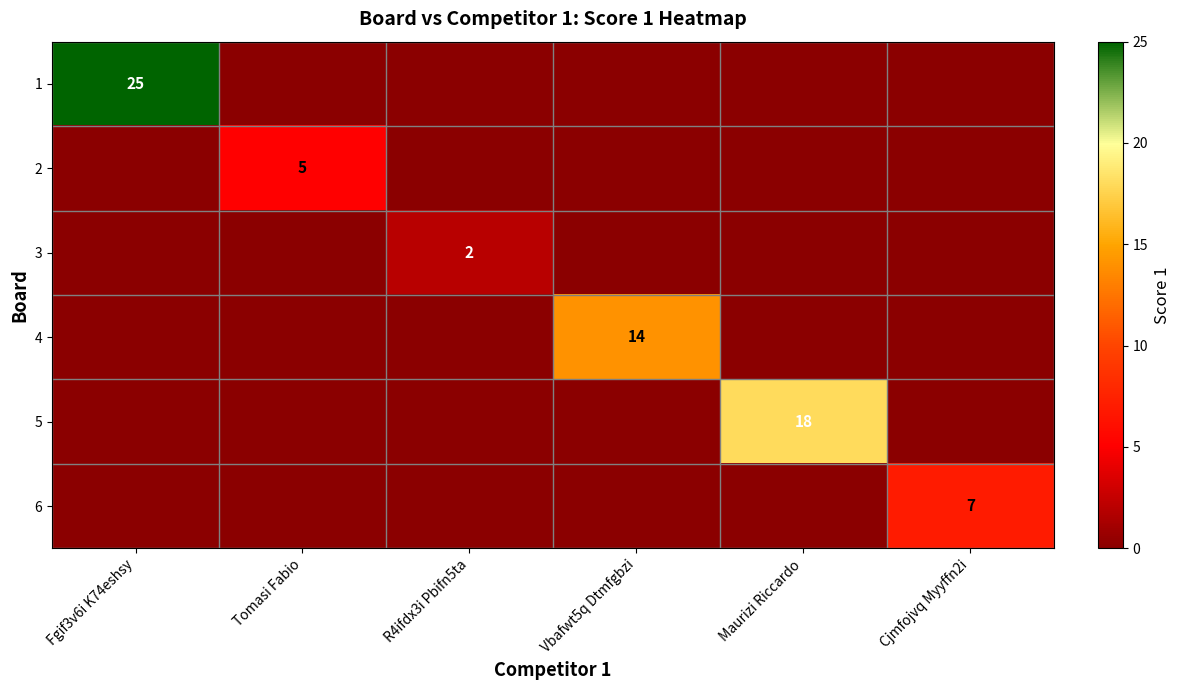

What is the total value across all series at Tomasi Fabio?

5